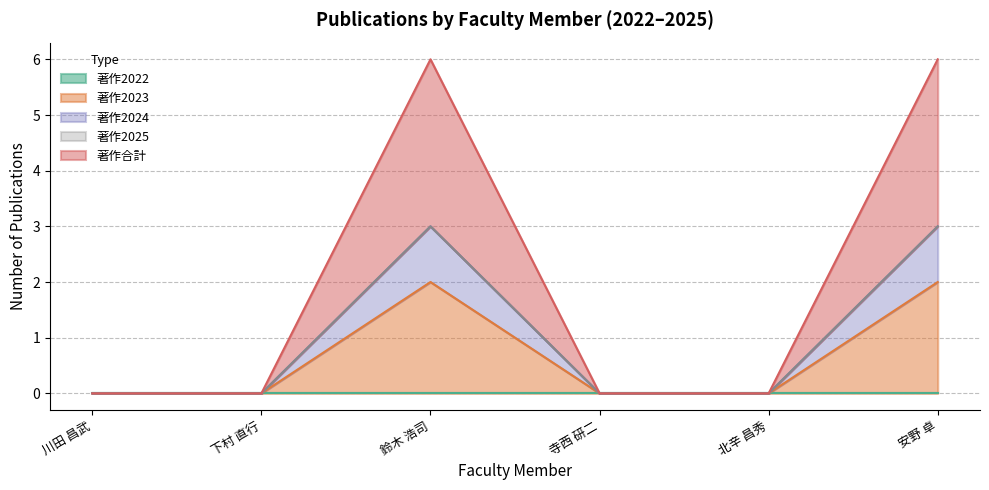

Does the chart have visible grid lines?

Yes